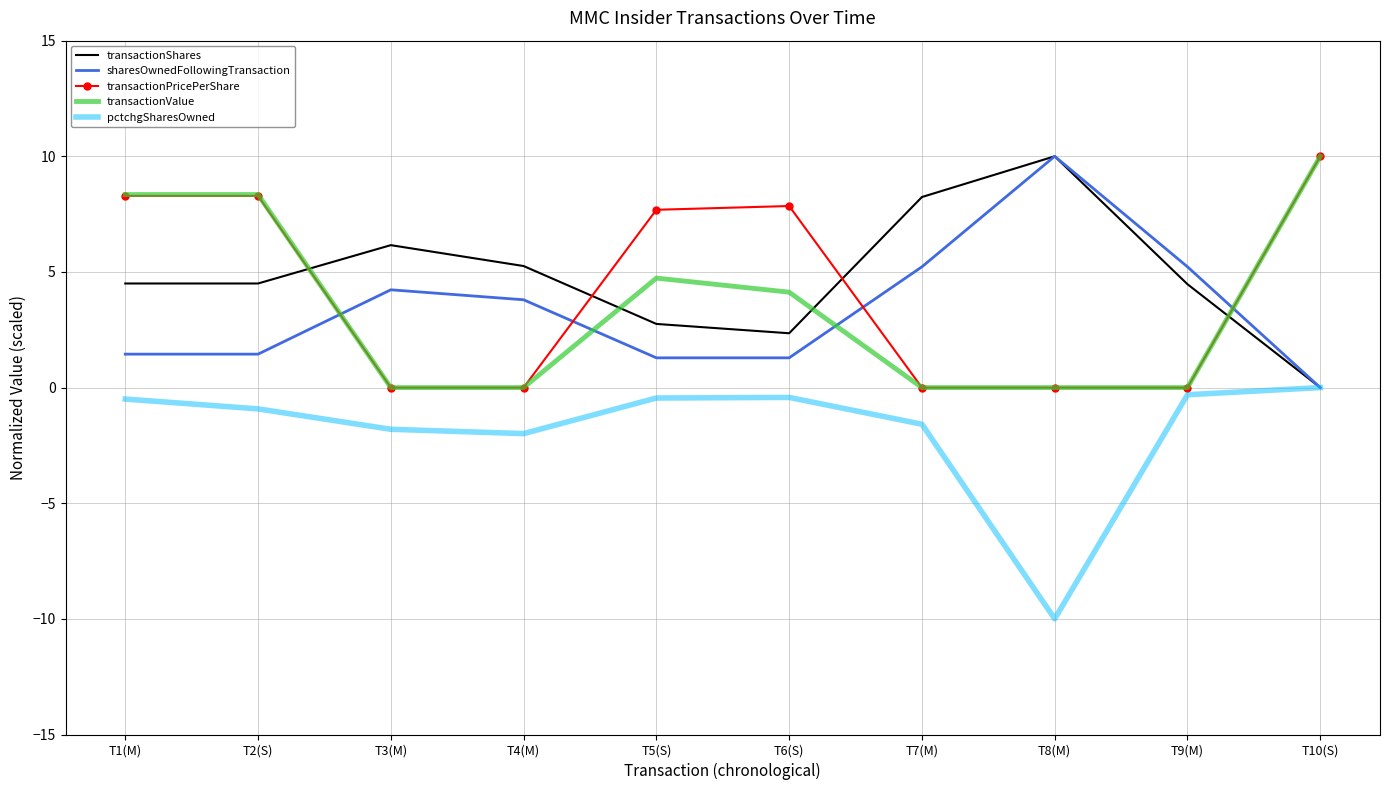

True or false: sharesOwnedFollowingTransaction has more than 0 points higher than both neighbors.

True